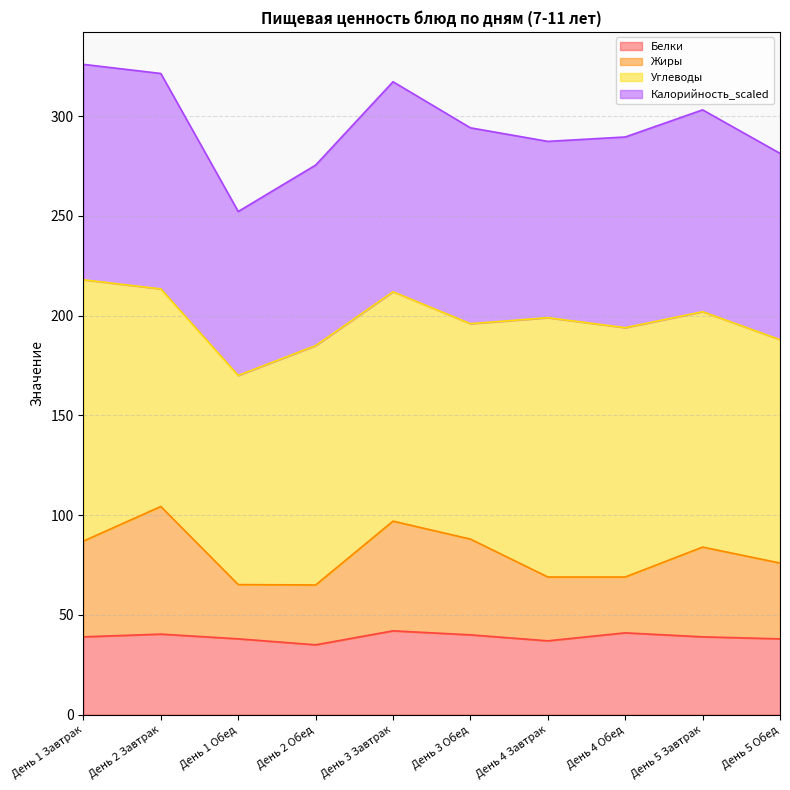

Where is the first local maximum for Белки?

День 2 Завтрак